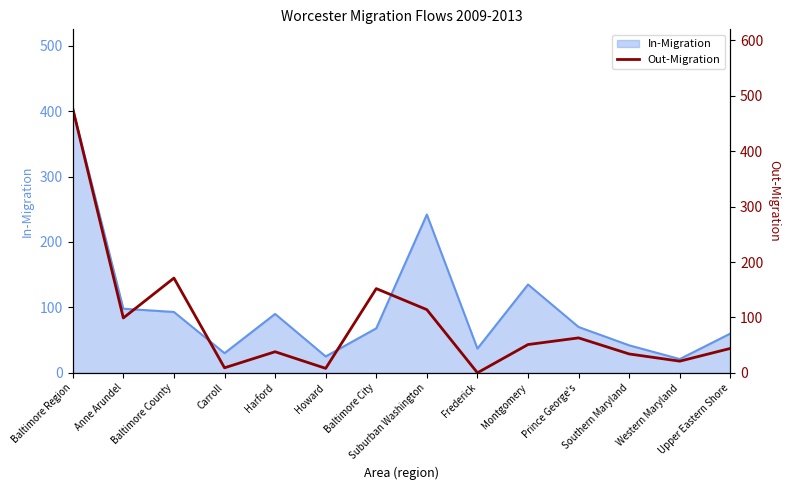

Approximately how many times larger is the value at Baltimore County compared to Harford?

4.5